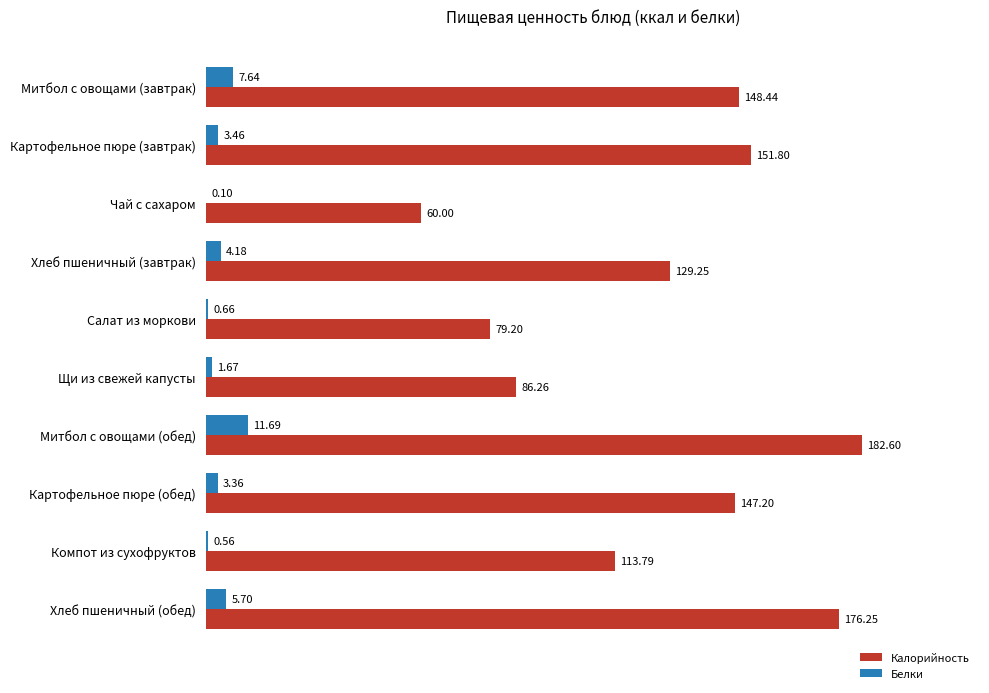

At which label is Калорийность closest to 121?

Компот из сухофруктов